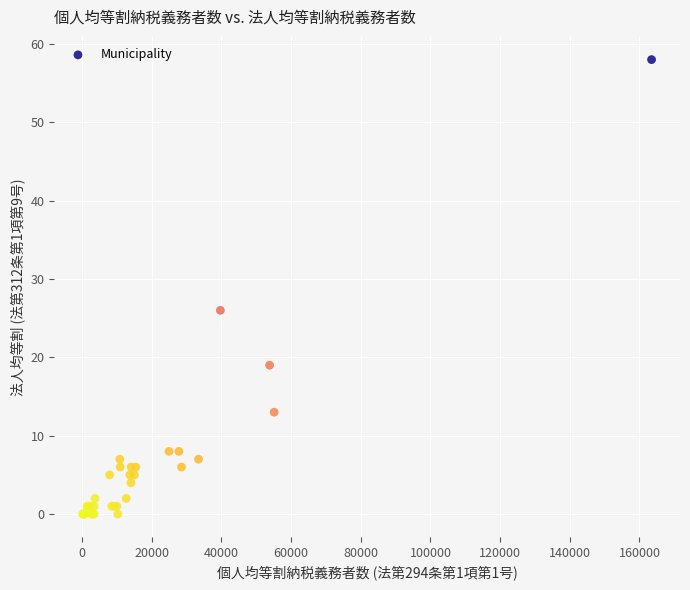

What Y value in the scatter plot is closest to 29?

26